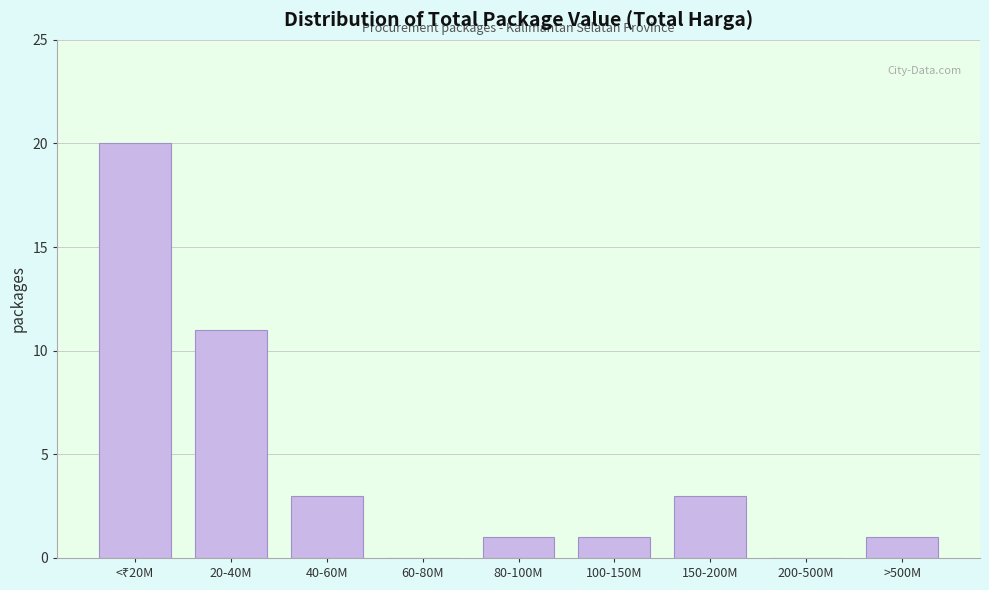

What is the sum of all values?

40